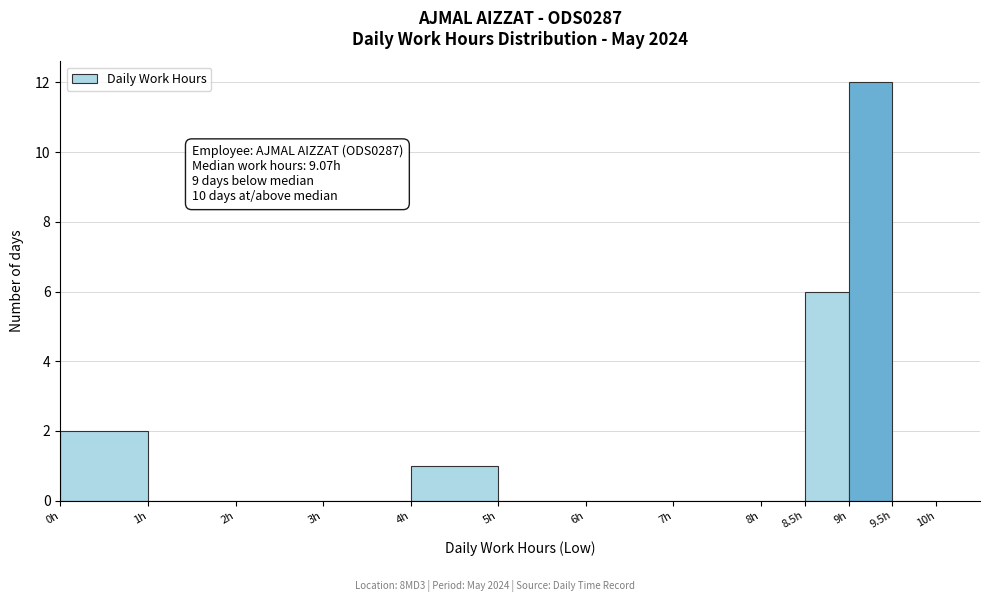

Over which range of the x-axis is the bar tallest?

9.0 to 9.5